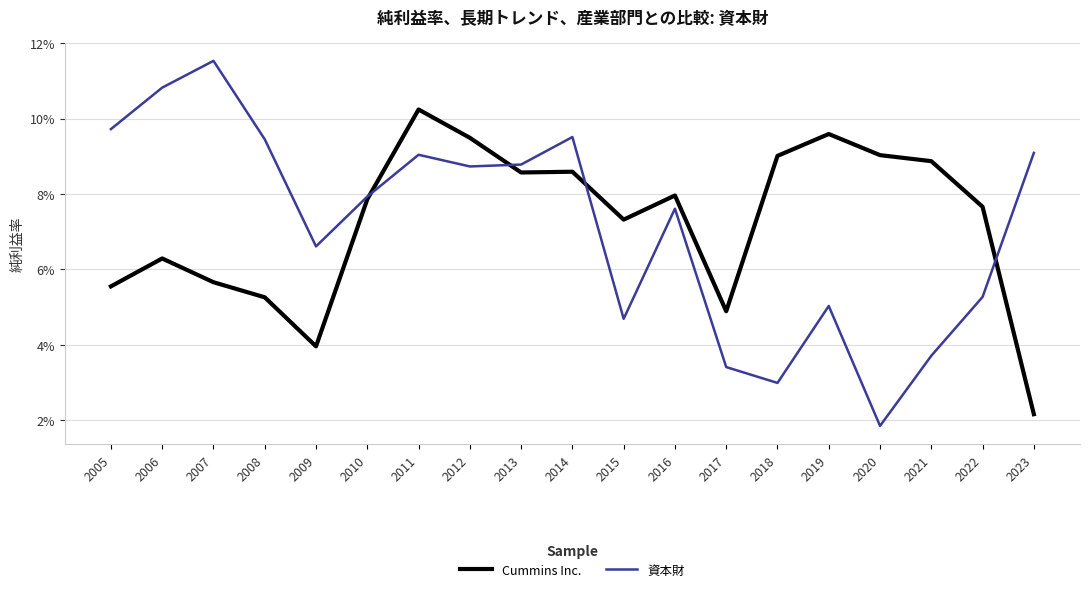

List the labels in order of 資本財 value, smallest first.

2020, 2018, 2017, 2021, 2015, 2019, 2022, 2009, 2016, 2010, 2012, 2013, 2011, 2023, 2008, 2014, 2005, 2006, 2007